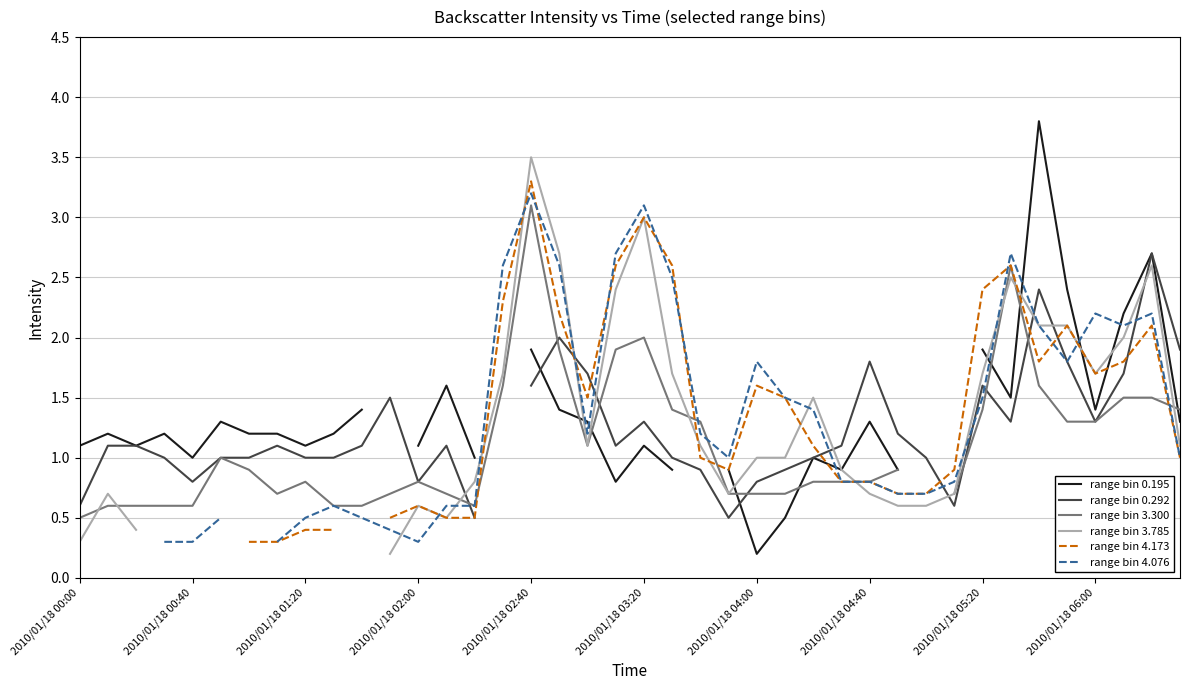

At which category is the sum across all series the highest?

2010/01/18 02:40